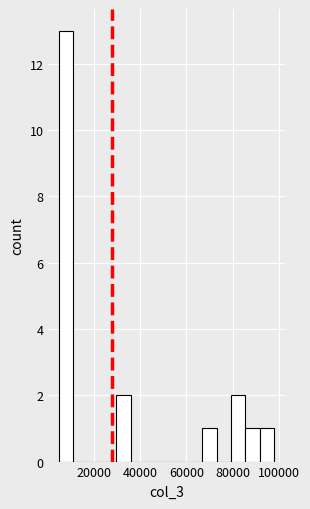

Around what value on the x-axis is the tallest bar? Give the approximate position of its centre, as read against the axis.

8000